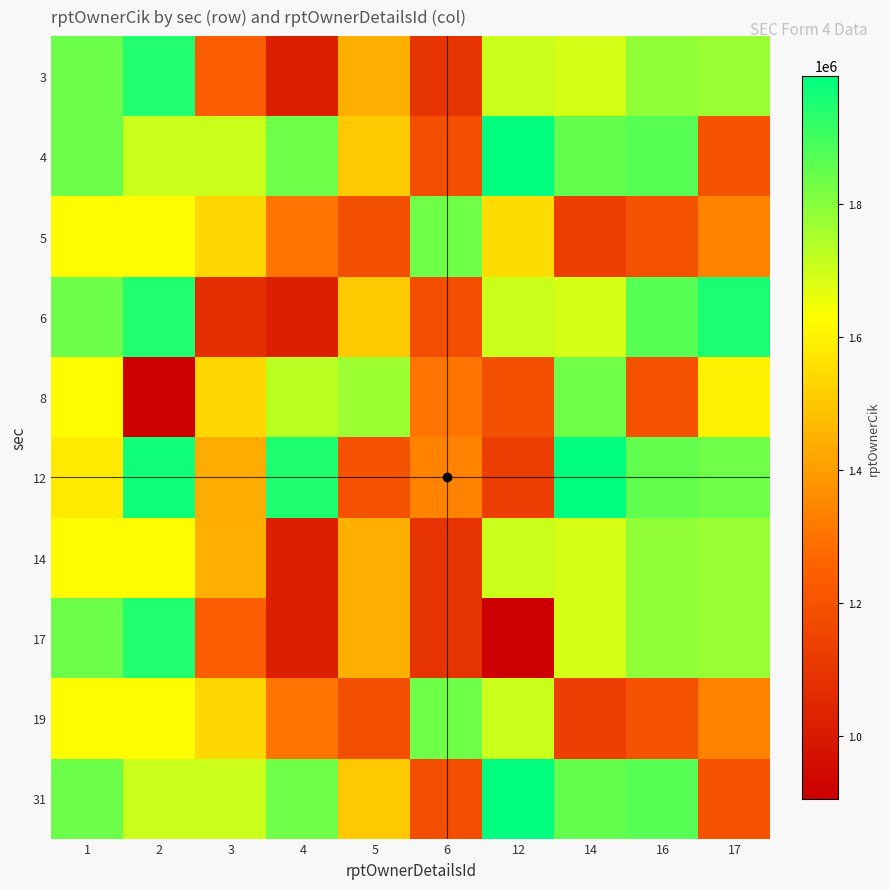

At which category does the chart reach its peak across all series?

12